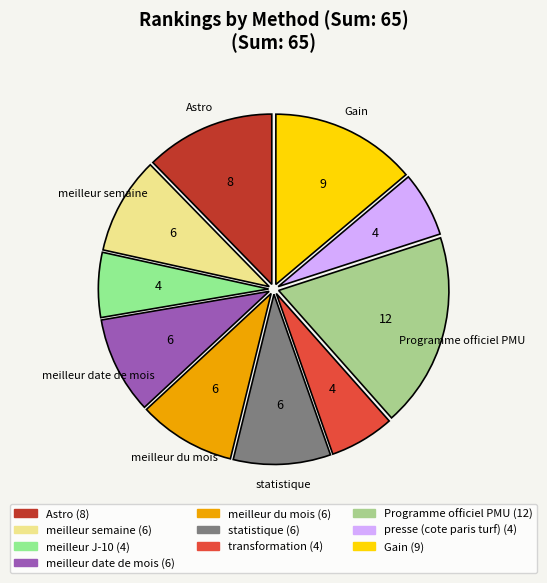

Which slice is the largest?

Programme officiel PMU